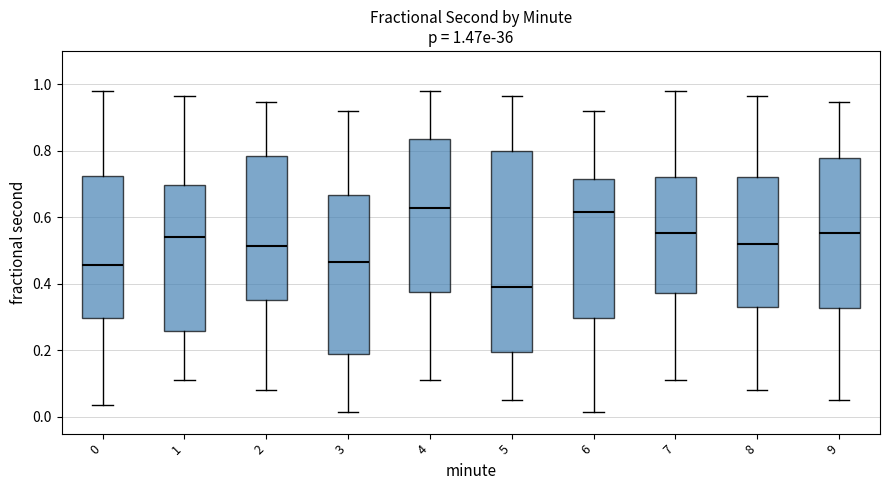

Which box is the tallest, from its lower edge to its upper edge?

5